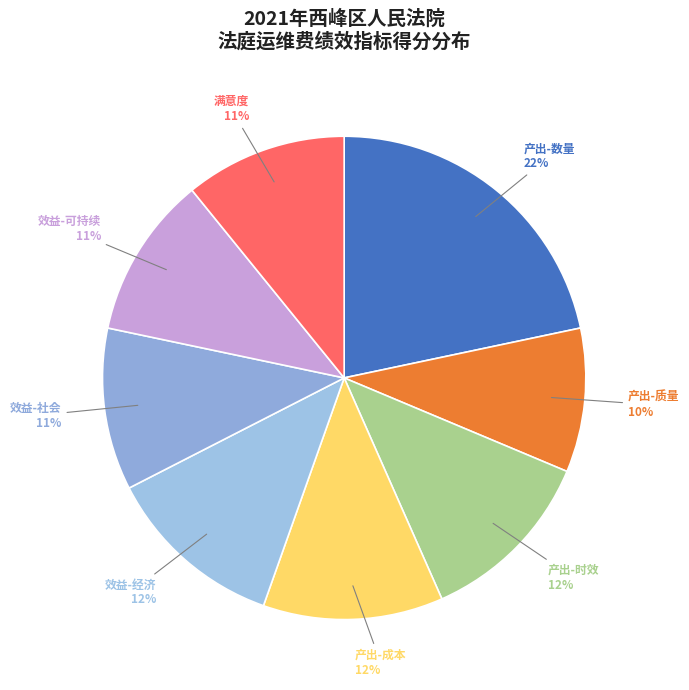

The 效益-经济 slice represents 4% of the pie. True or false?

False